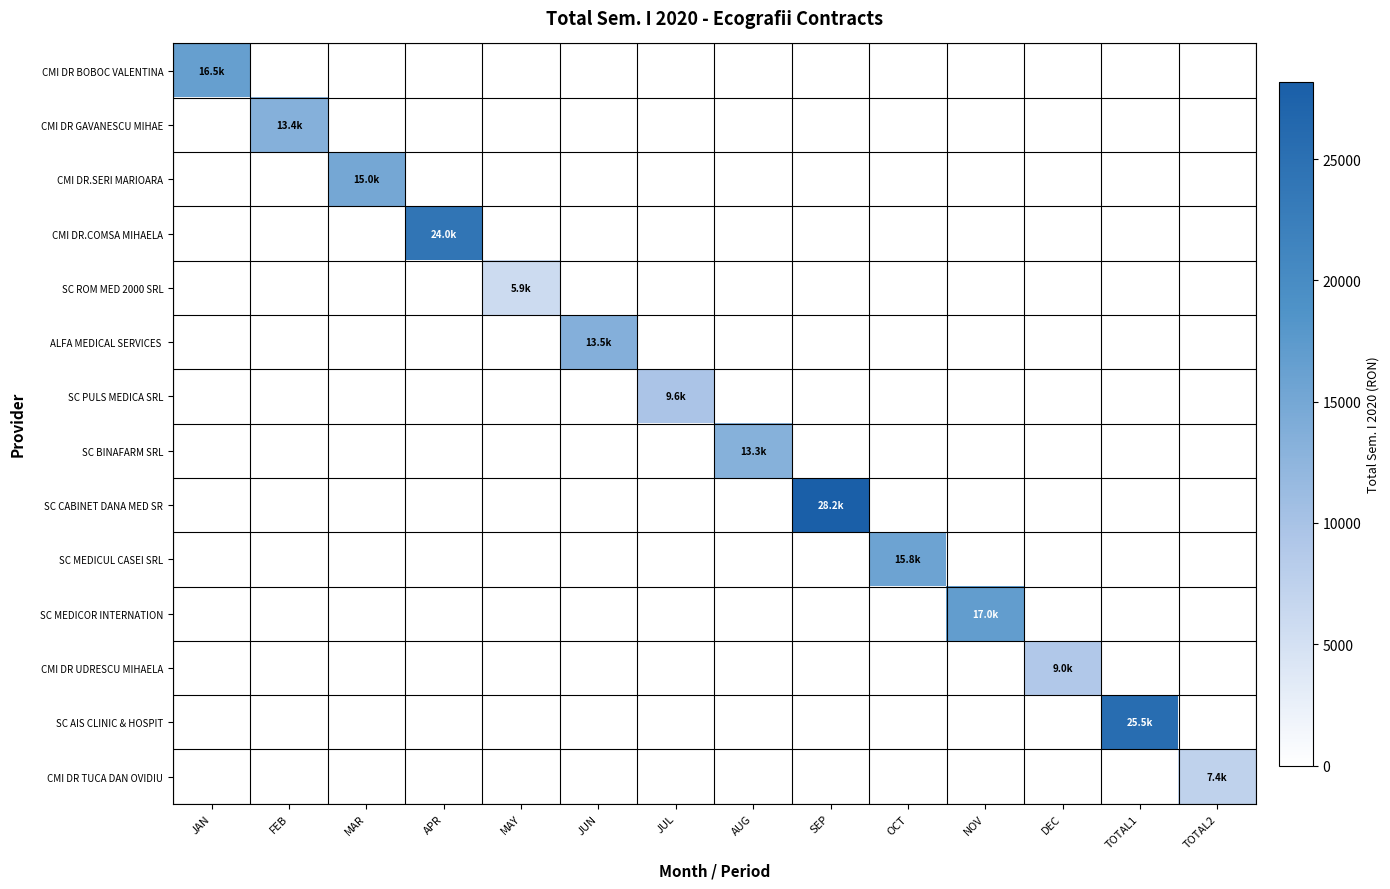

List the series in order of their peak value, lowest first.

SC ROM MED 2000 SRL, CMI DR TUCA DAN OVIDIU, CMI DR UDRESCU MIHAELA, SC PULS MEDICA SRL, SC BINAFARM SRL, CMI DR GAVANESCU MIHAE, ALFA MEDICAL SERVICES, CMI DR.SERI MARIOARA, SC MEDICUL CASEI SRL, CMI DR BOBOC VALENTINA, SC MEDICOR INTERNATION, CMI DR.COMSA MIHAELA, SC AIS CLINIC & HOSPIT, SC CABINET DANA MED SR